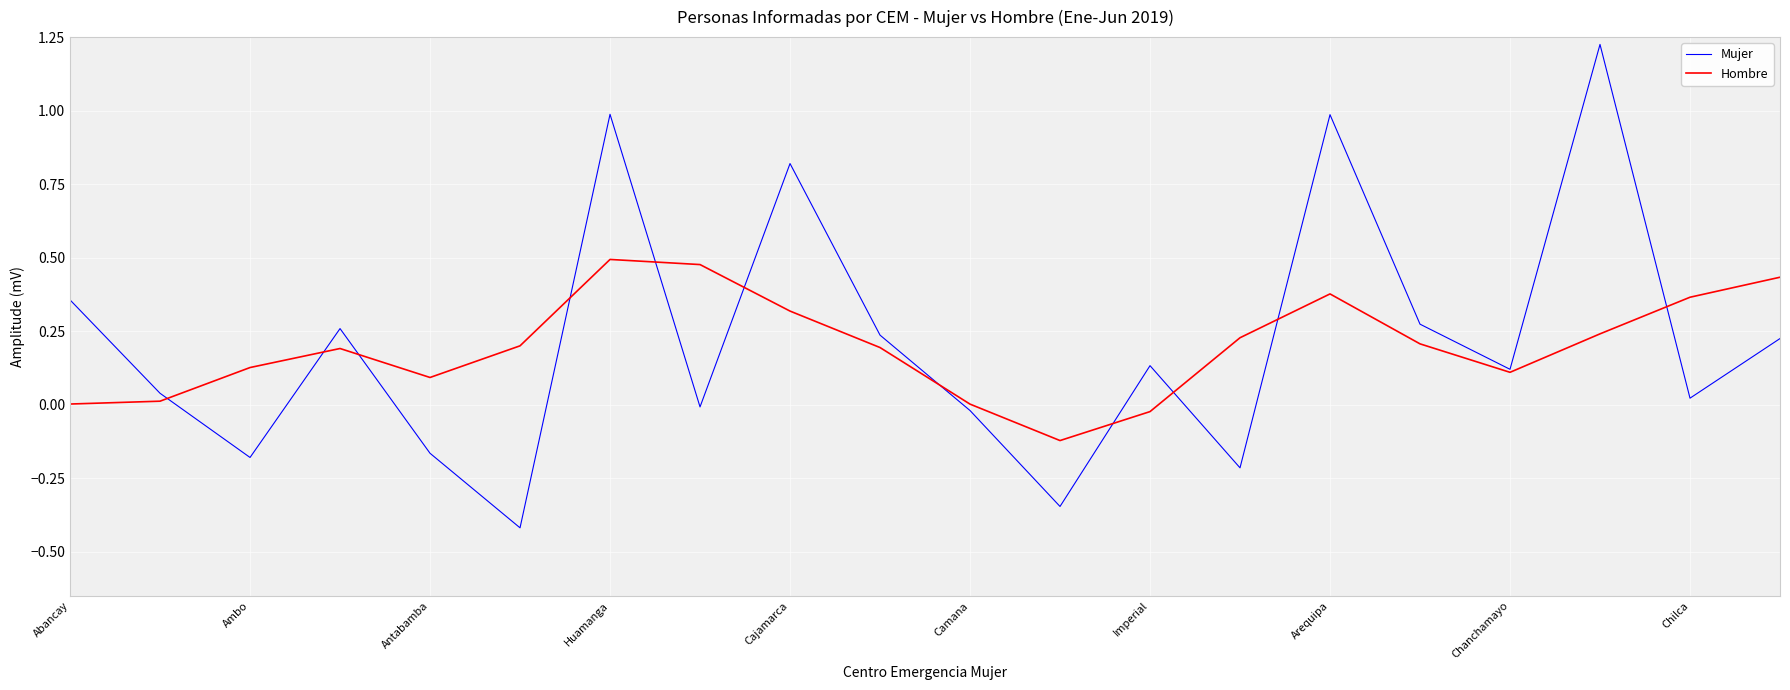

Which series has the widest spread of values?

Mujer